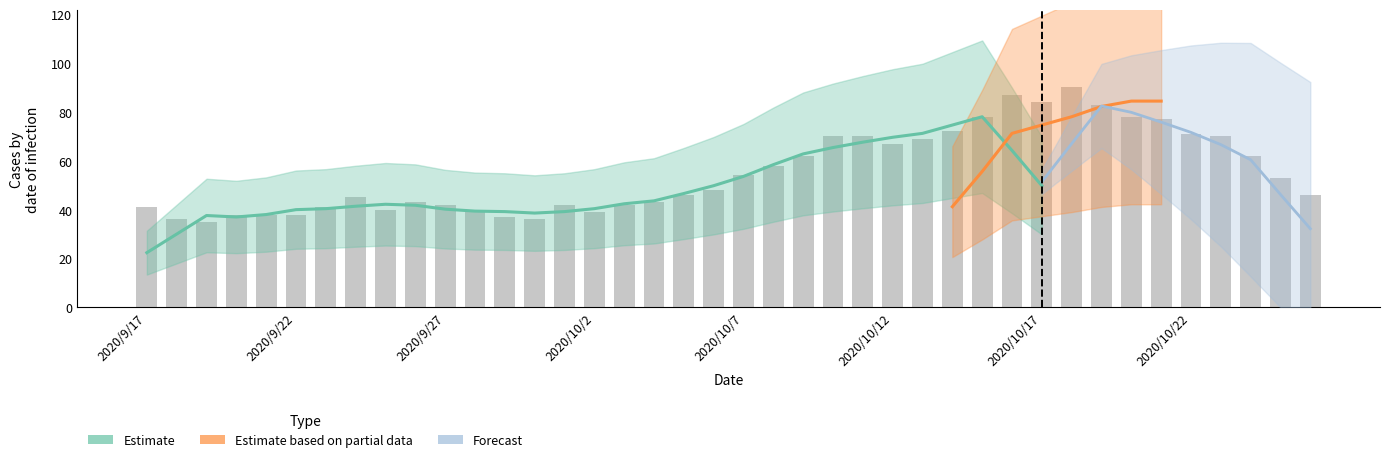

What is the ratio of the value at 2020/10/2 to the value at 21?

0.7